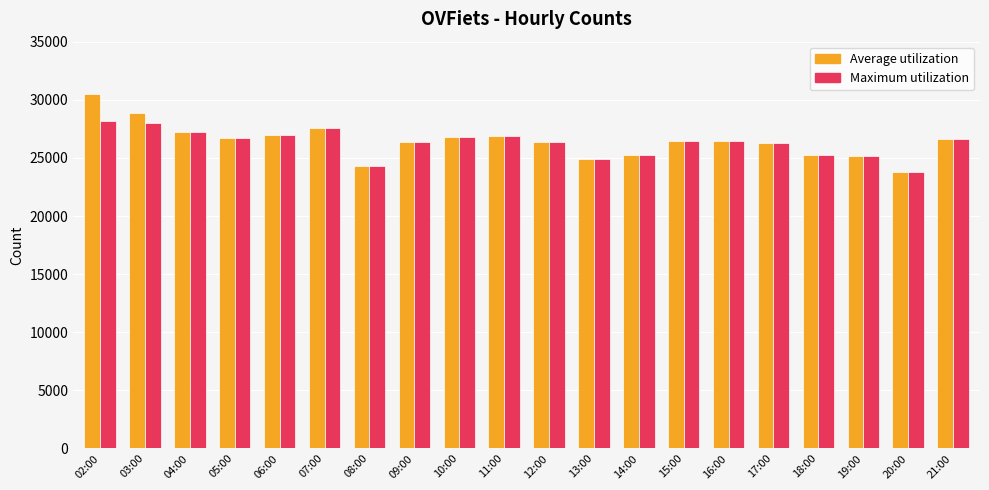

The value of Average utilization at 04:00 is 27192. True or false?

True